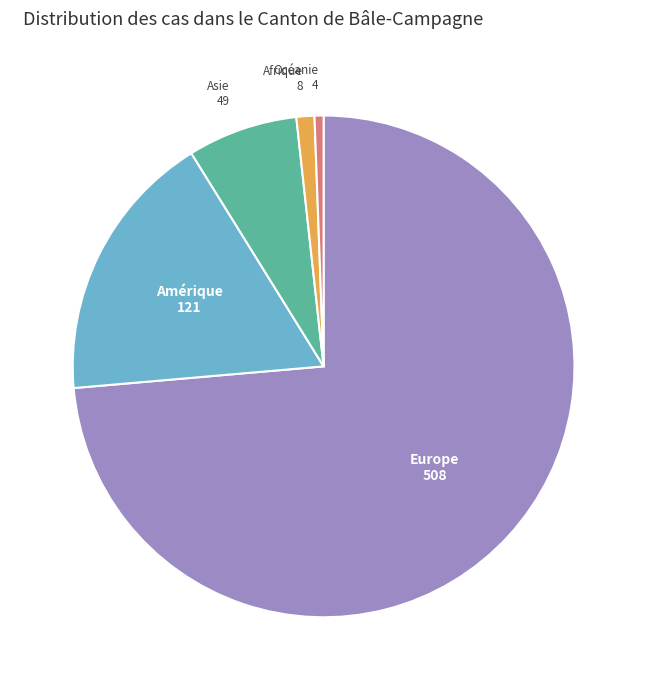

Is there any slice that represents more than half of the pie?

Yes